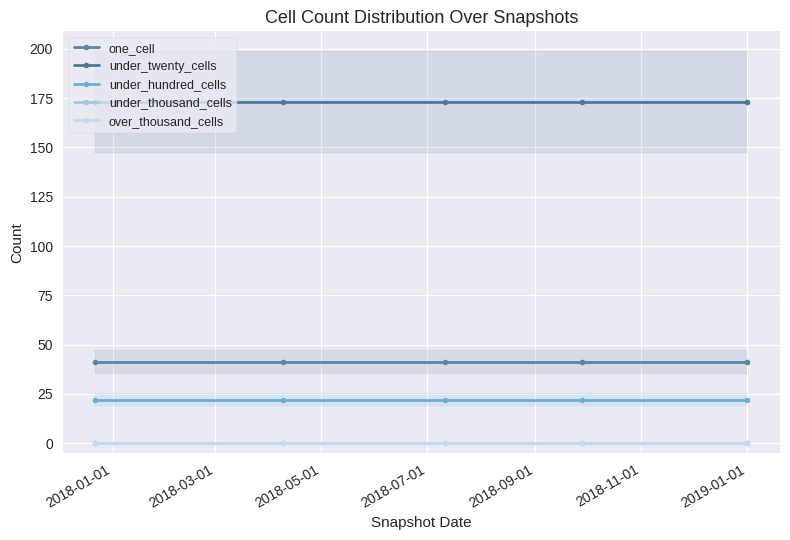

At how many categories does at least one series exceed 96?

5